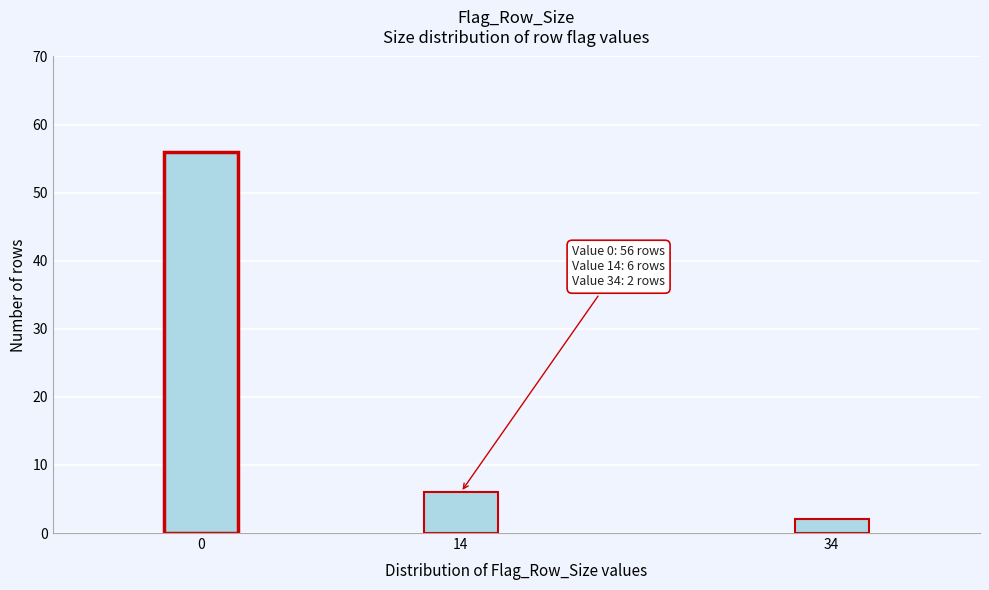

Reading right to left, what are all the values shown in this chart?

34=2	14=6	0=56